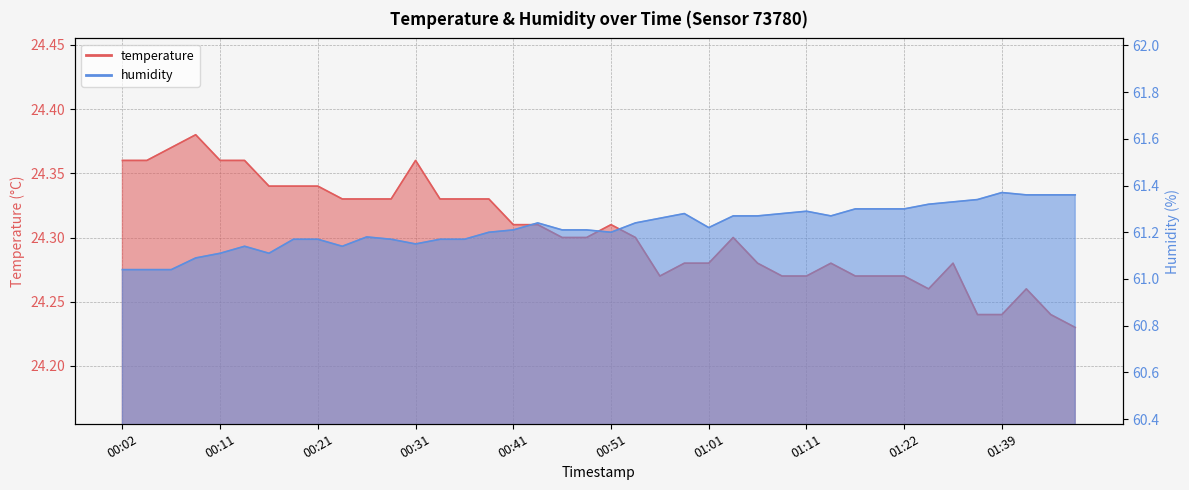

True or false: temperature has a value of 35.3 at 00:24.

False